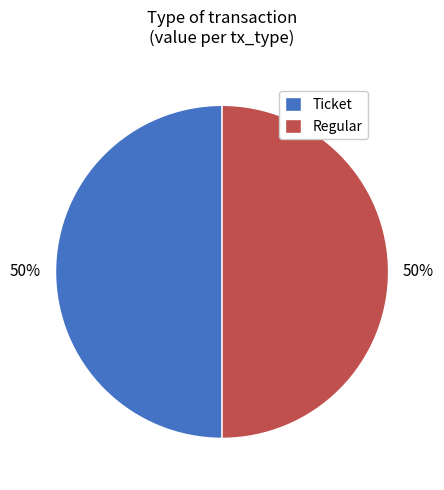

To the nearest percent, what is the combined percentage of Regular and Ticket?

100%